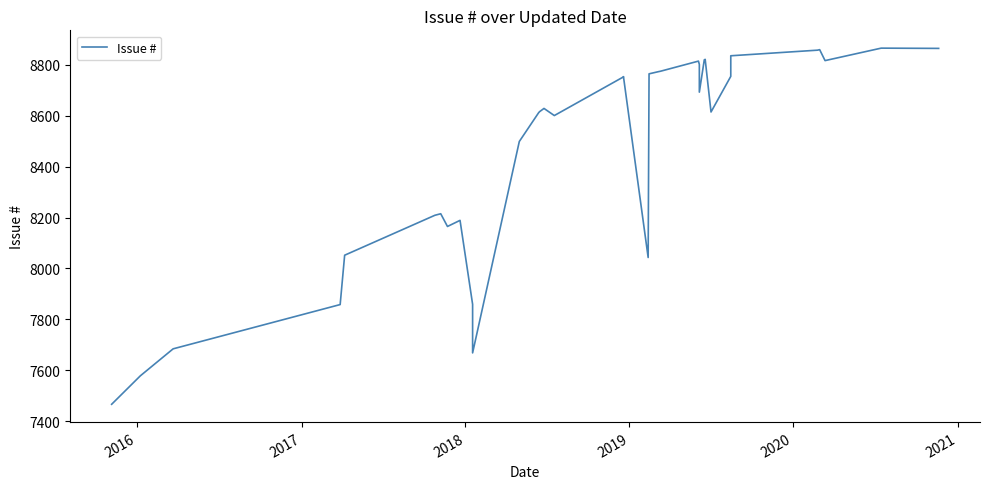

What is the maximum value shown in the chart?

8866